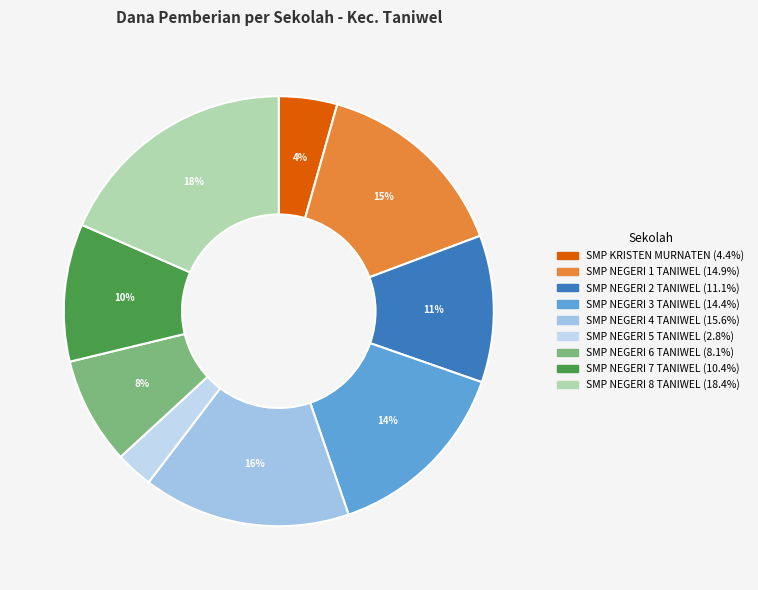

To the nearest percent, what is the difference between the largest and smallest slice percentages?

16%